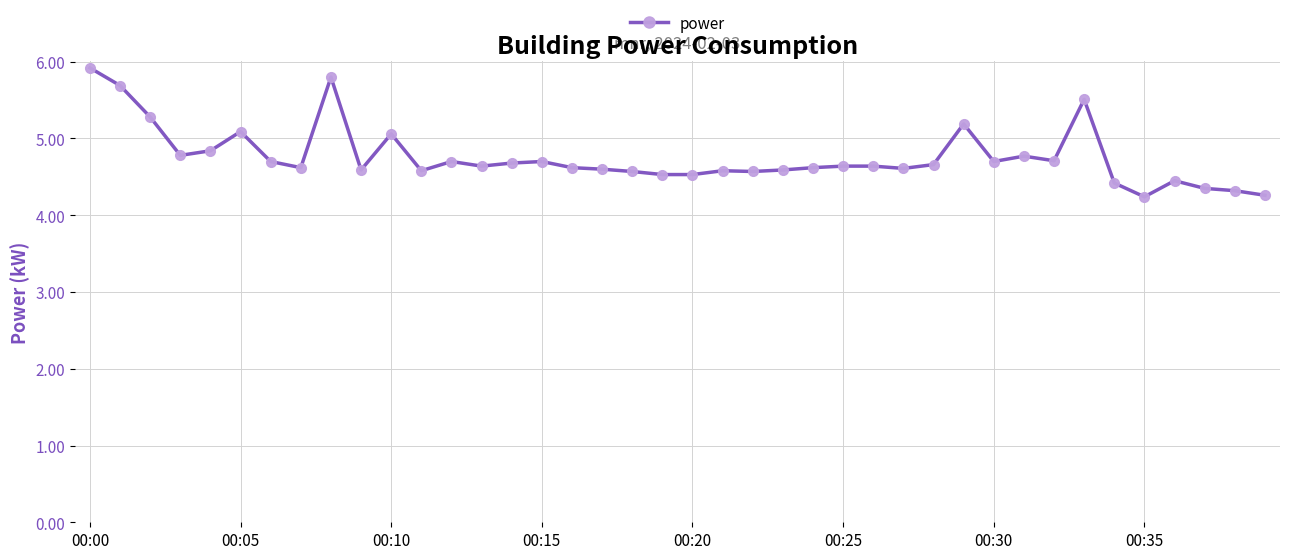

What is the value of the 31st point from the left?

4.7